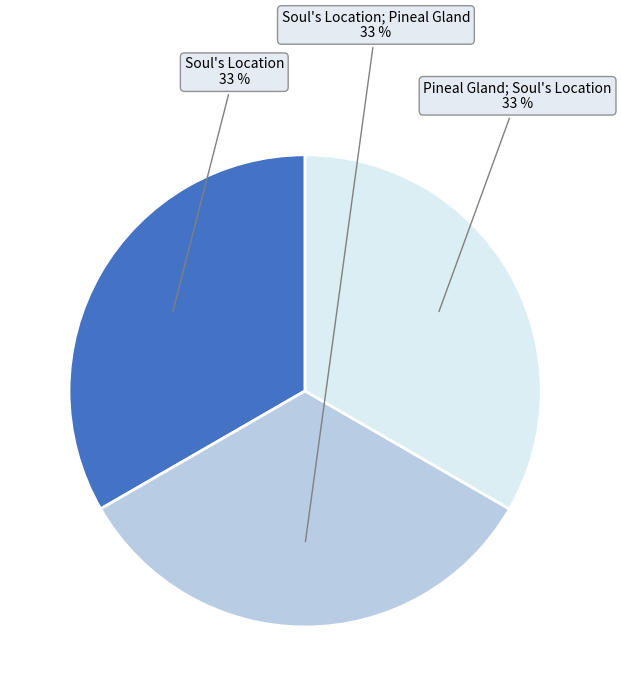

To the nearest percent, what is the average slice percentage?

33%